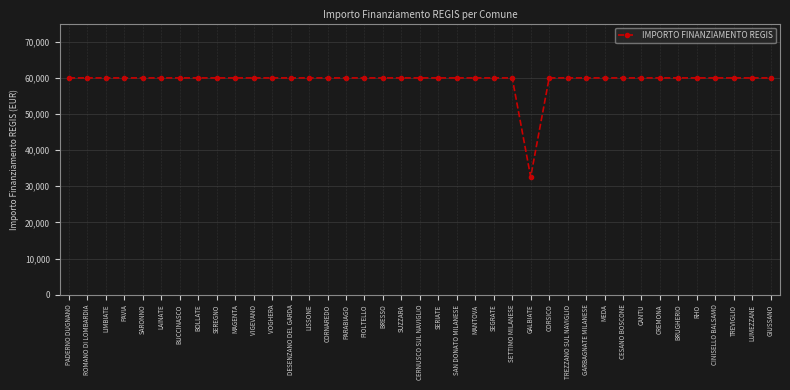

The value at BRUGHERIO is 41476. True or false?

False